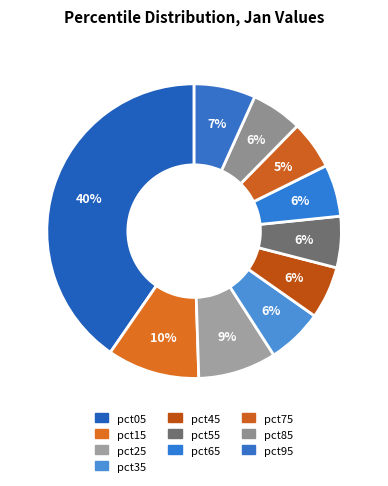

Which category has the biggest portion of the pie?

pct05